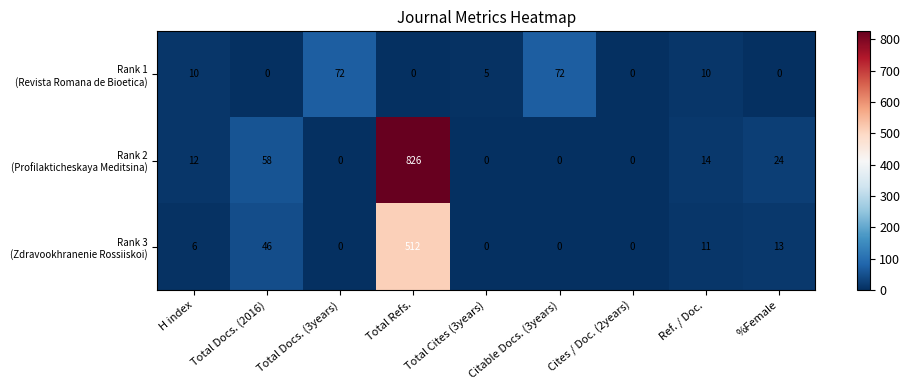

What is the total value across all series at %Female?

37